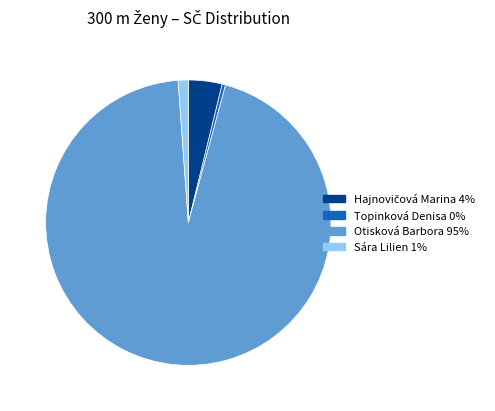

Is there any slice that represents more than half of the pie?

Yes